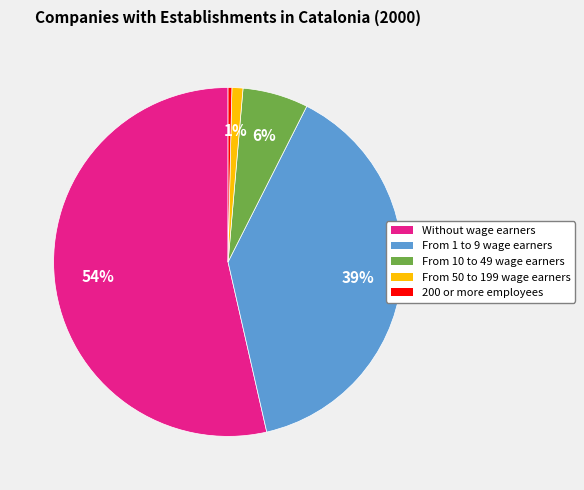

Which has a higher value, From 10 to 49 wage earners or From 50 to 199 wage earners?

From 10 to 49 wage earners